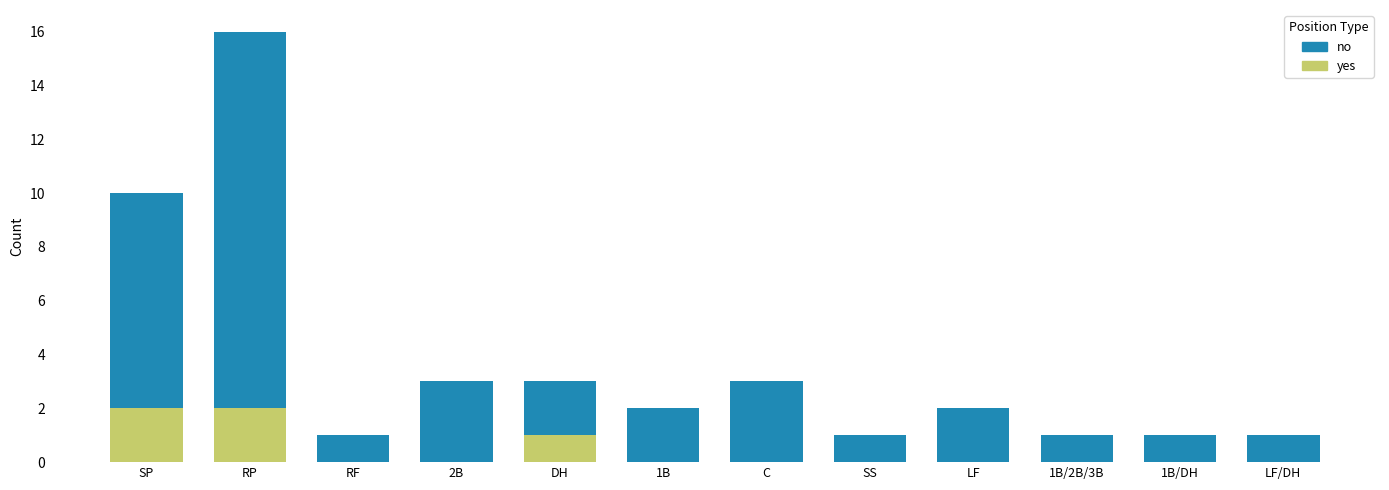

Reading left to right, list the values for the yes series.

SP=2	RP=2	RF=0	2B=0	DH=1	1B=0	C=0	SS=0	LF=0	1B/2B/3B=0	1B/DH=0	LF/DH=0